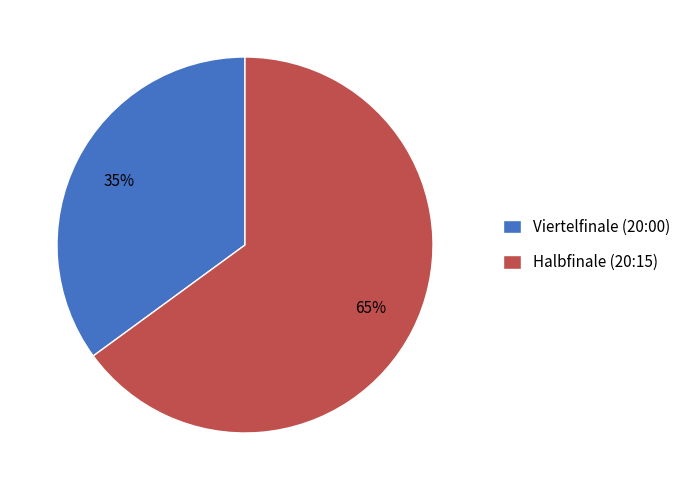

Approximately how many times larger is the value at Halbfinale (20:15) compared to Viertelfinale (20:00)?

1.9